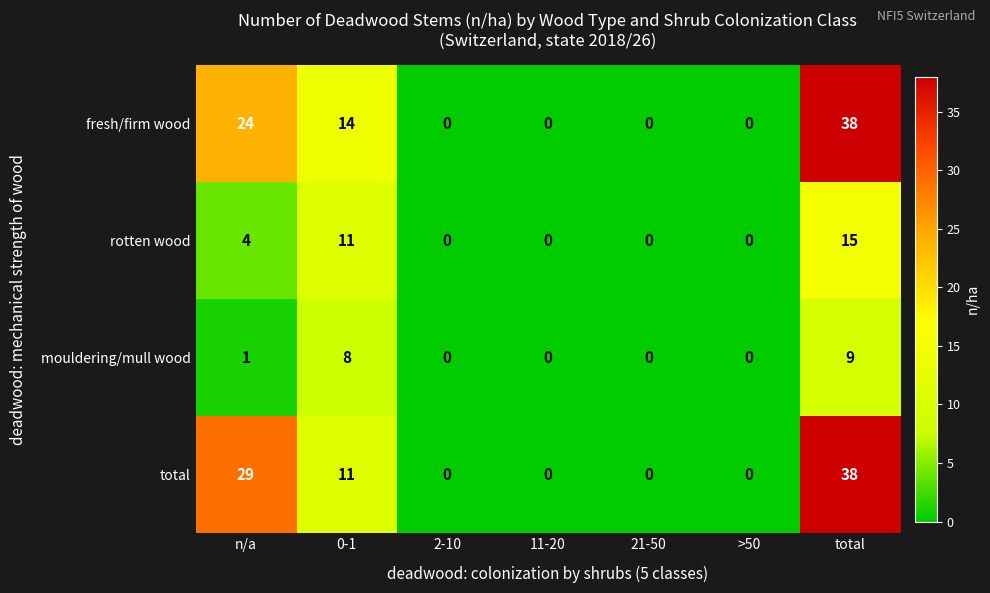

What is the sum of all fresh/firm wood values?

76